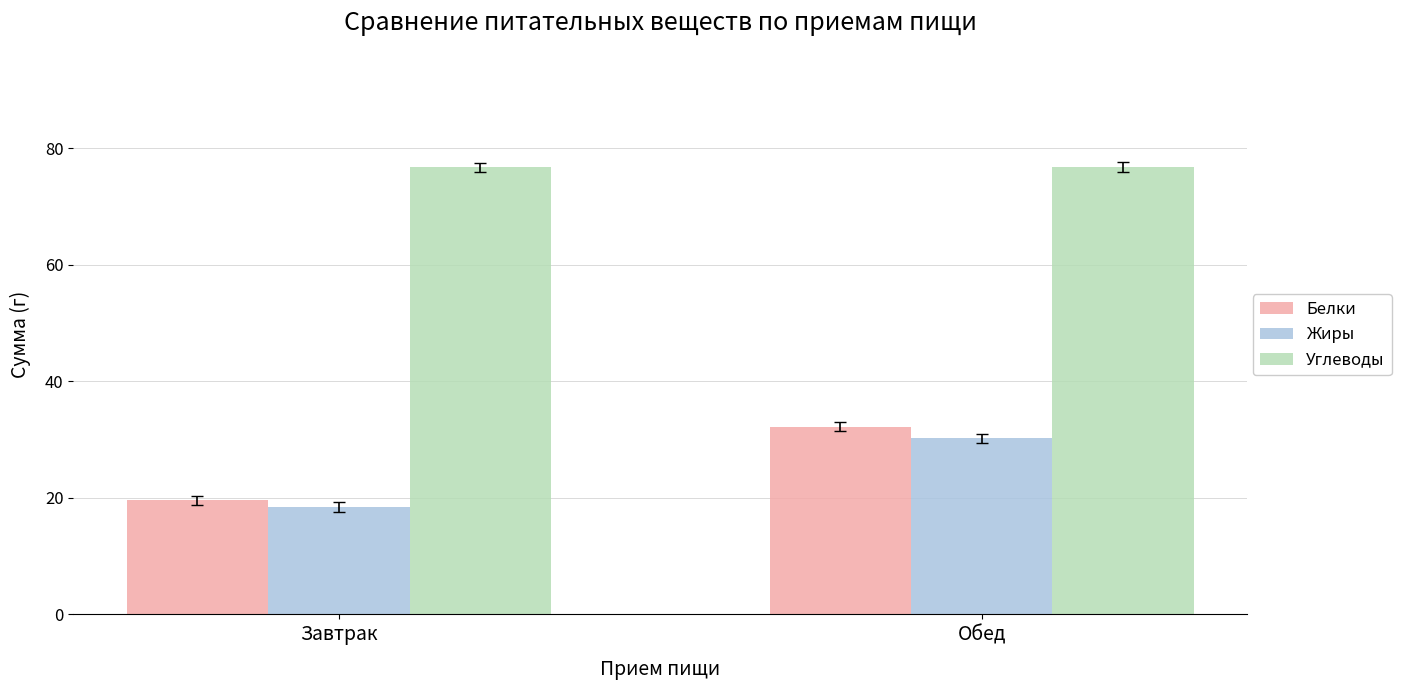

List the labels in order of Белки value, largest first.

Обед, Завтрак